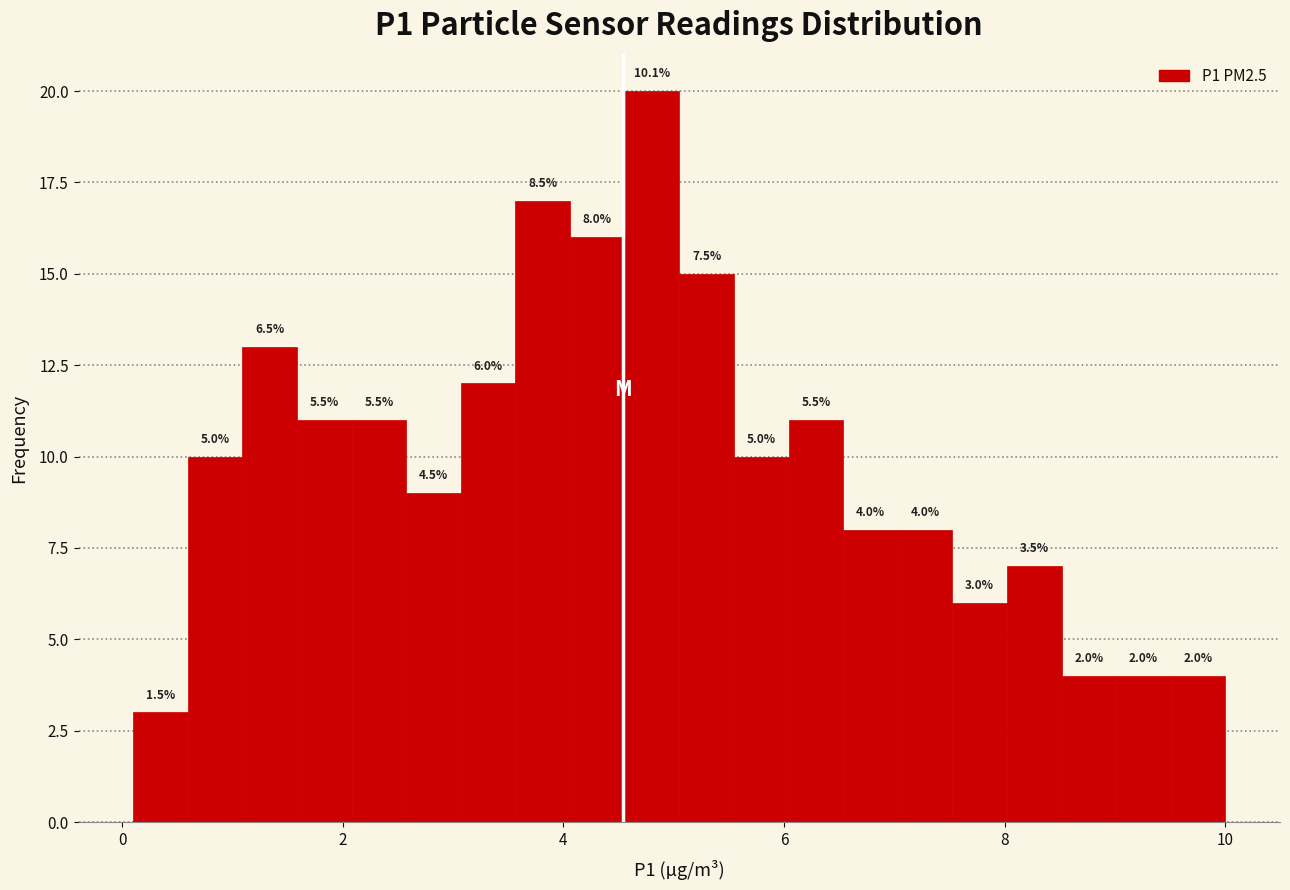

Around what value on the x-axis is the tallest bar? Give the approximate position of its centre, as read against the axis.

4.8